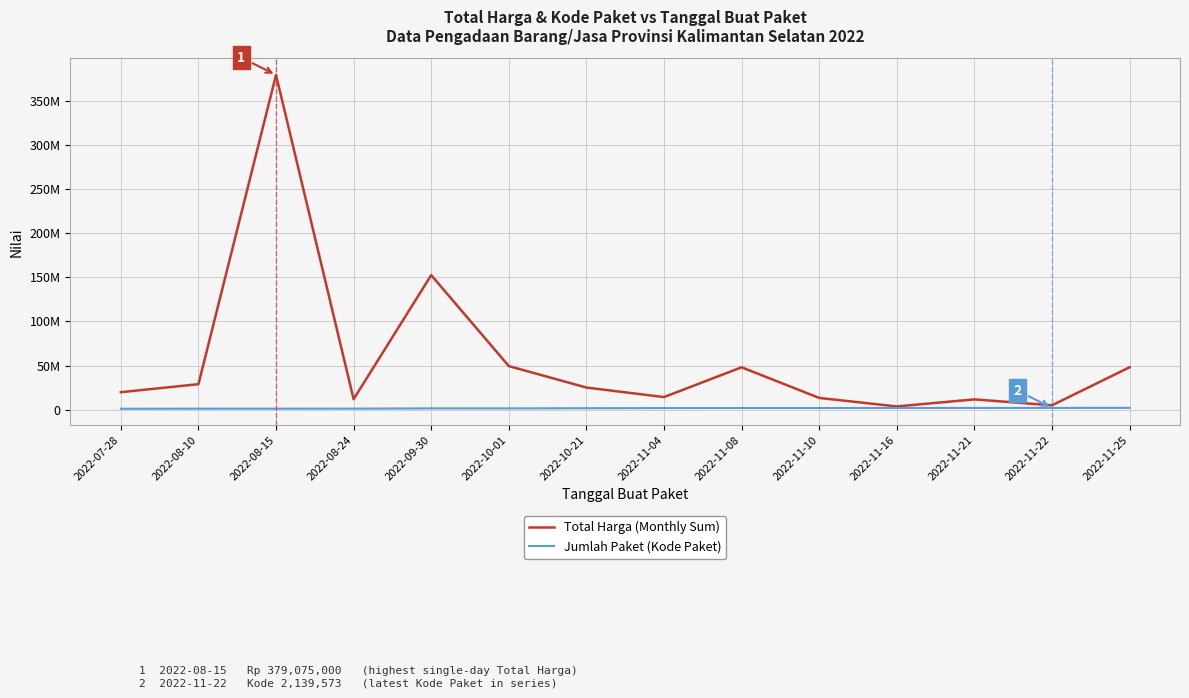

What is the difference between the maximum and second lowest values in the Total Harga (Monthly Sum) series?

373982000